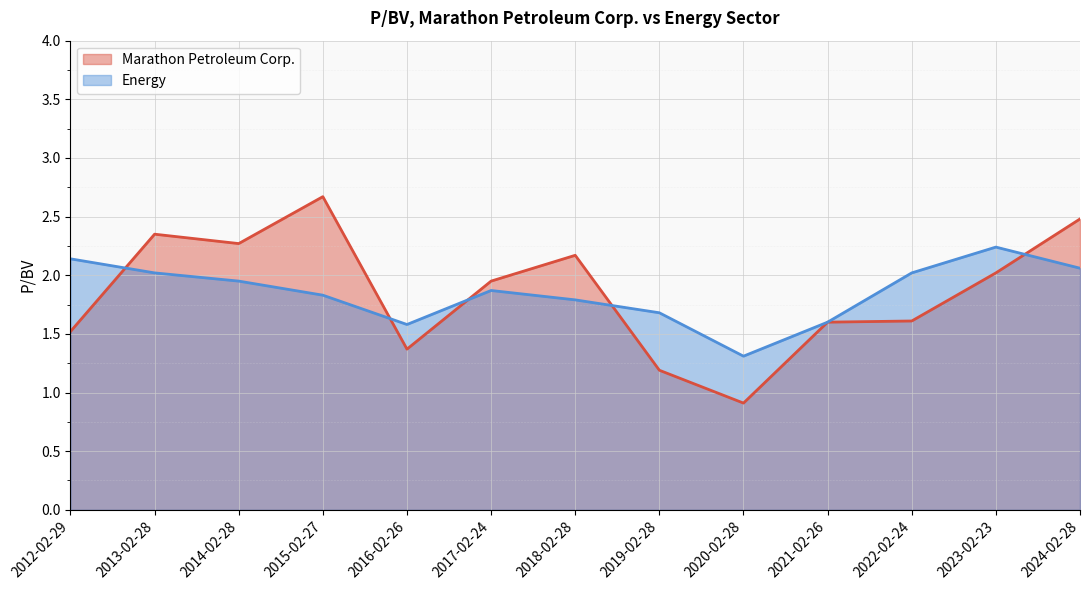

At how many categories does at least one series exceed 1?

13